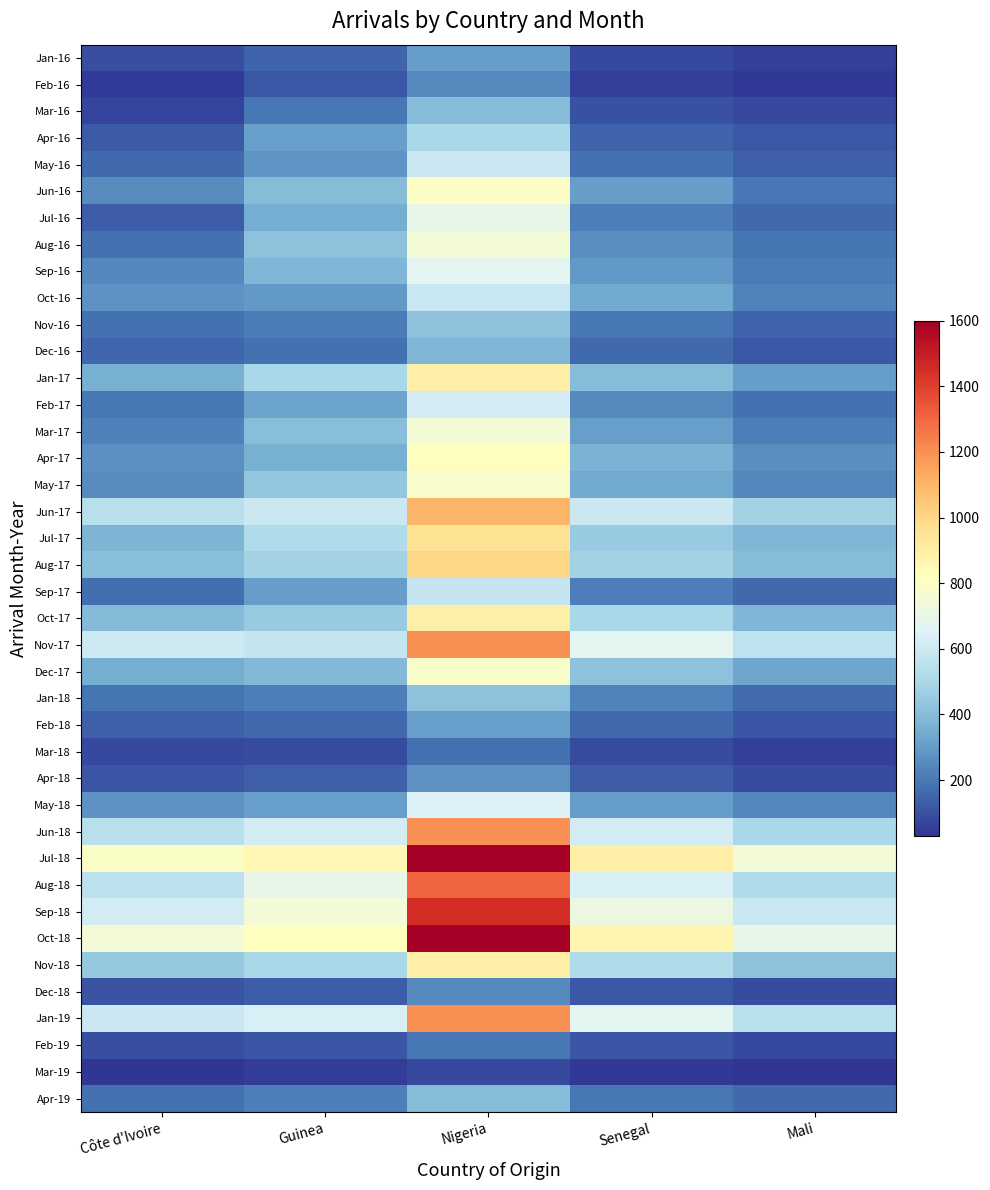

At how many categories does at least one series exceed 233?

5